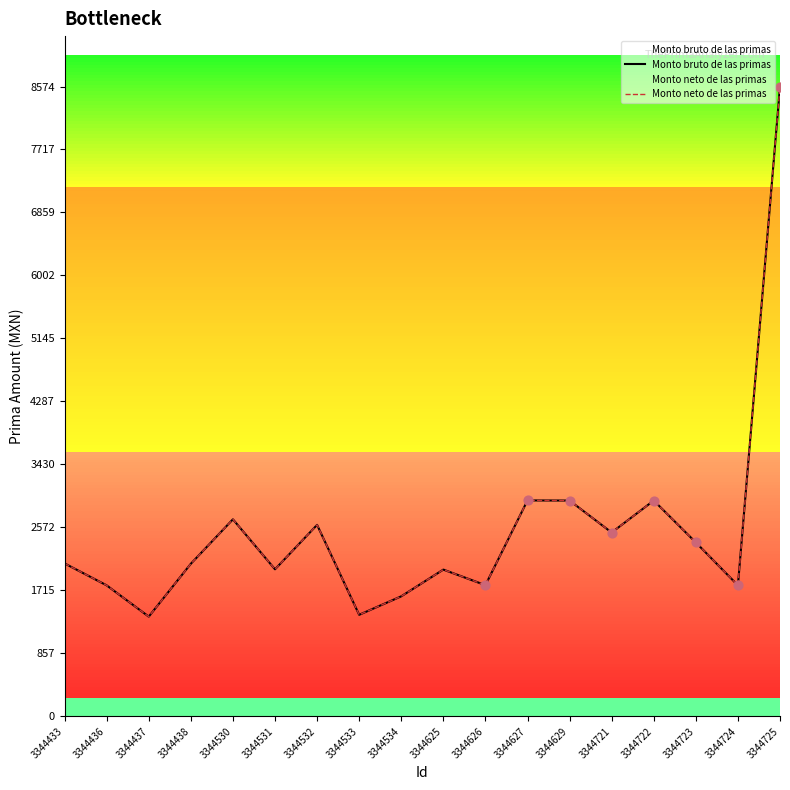

At how many categories does at least one series exceed 5449?

1